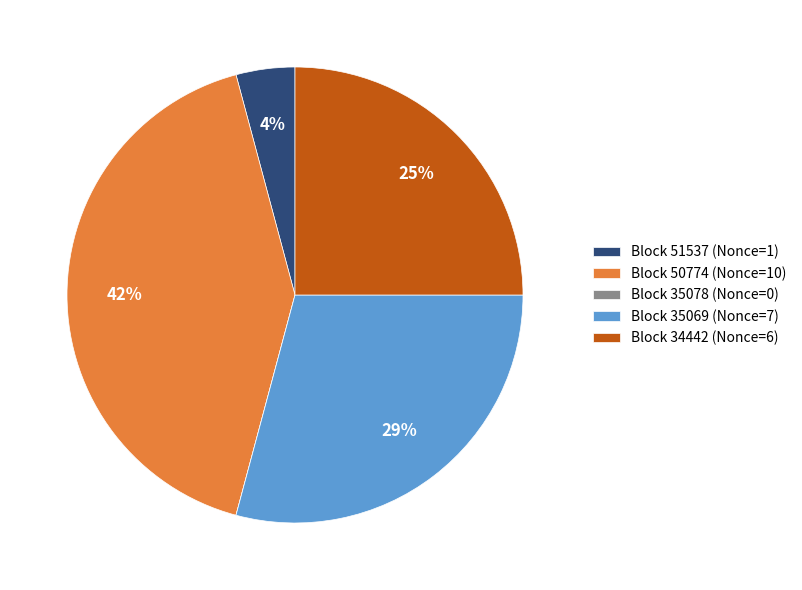

Is there a majority slice in this chart?

No